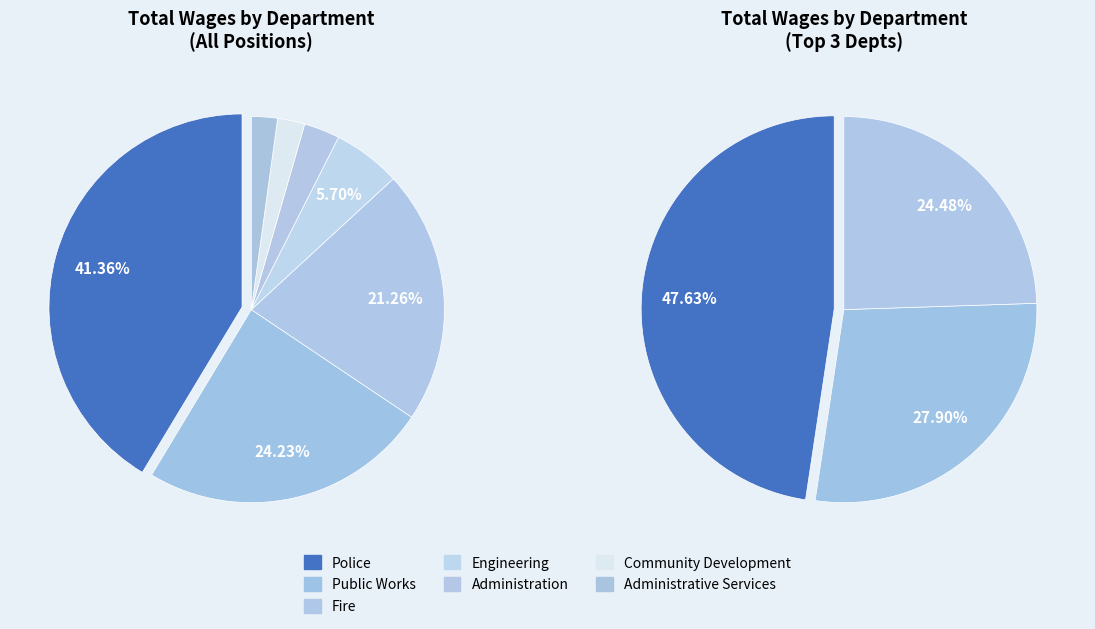

Is there a majority slice in this chart?

No